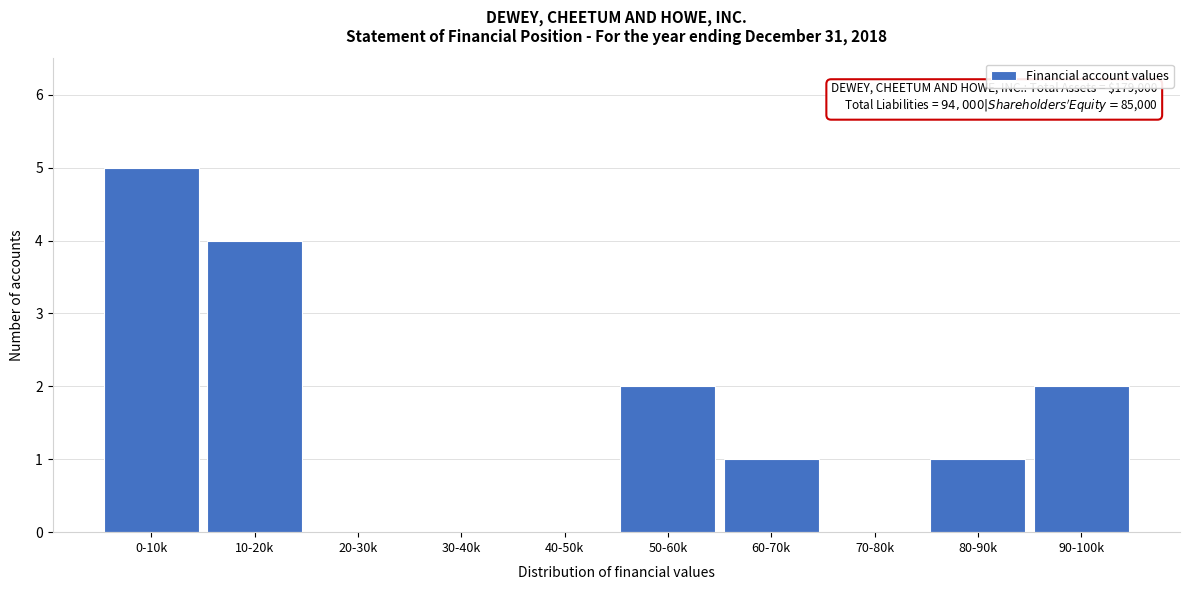

Reading right to left, what are all the values shown in this chart?

90-100k=2	80-90k=1	70-80k=0	60-70k=1	50-60k=2	40-50k=0	30-40k=0	20-30k=0	10-20k=4	0-10k=5